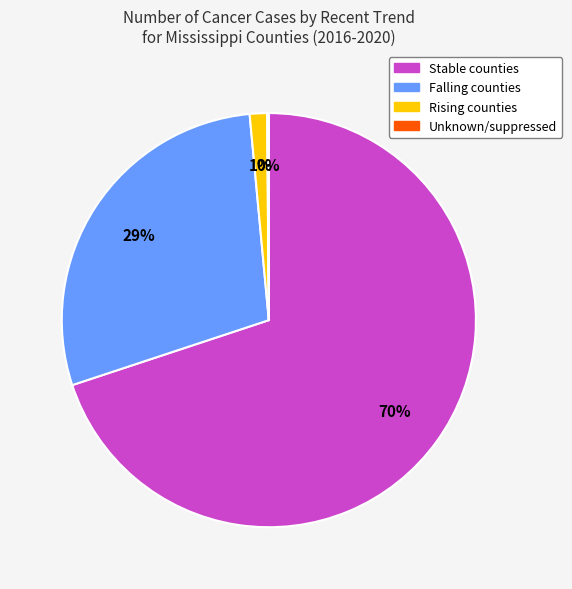

What percentage is the Falling counties slice, to the nearest percent?

29%